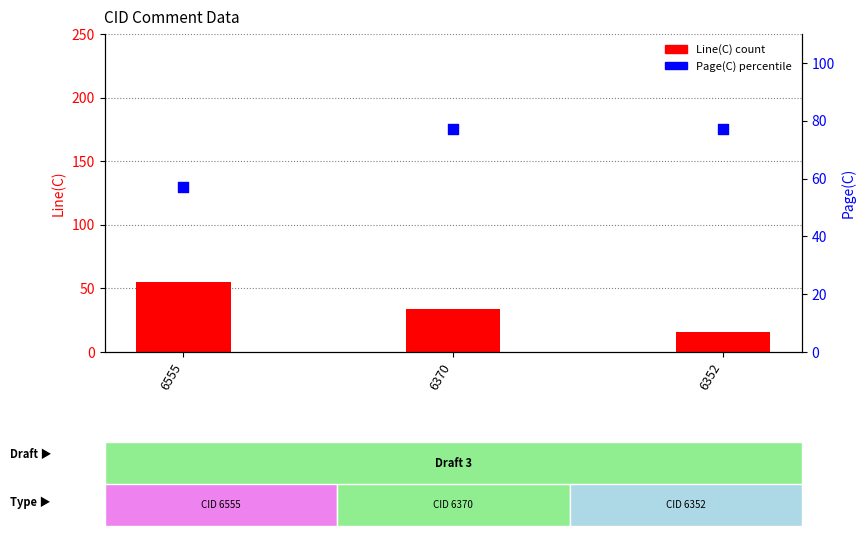

What are all the series names shown in the legend?

Line(C), Page(C)